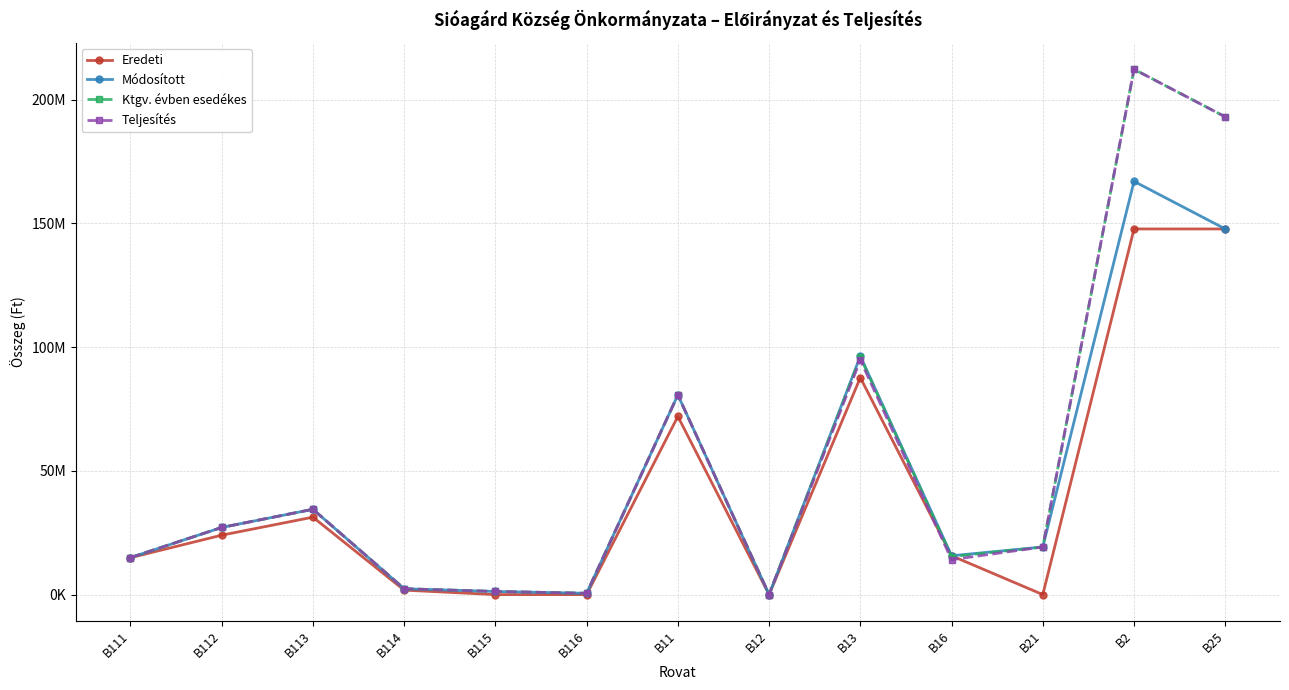

True or false: Ktgv. évben esedékes has more than 1 points higher than both neighbors.

True